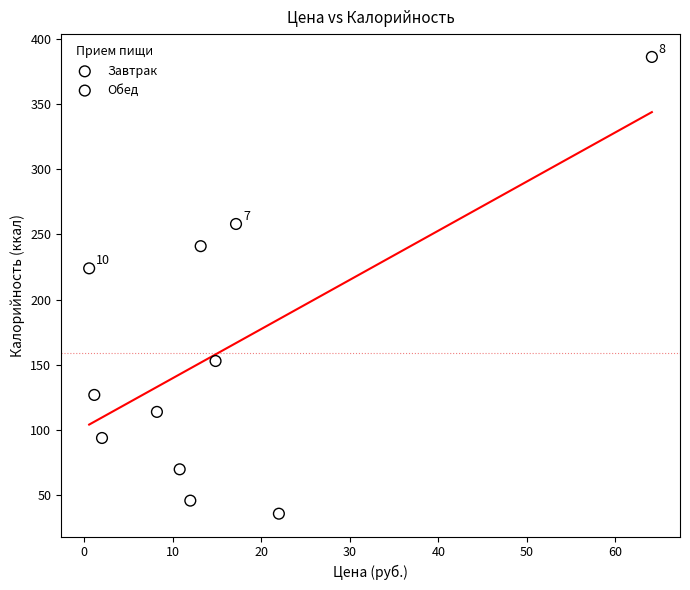

Which series reaches the maximum Y coordinate?

Обед